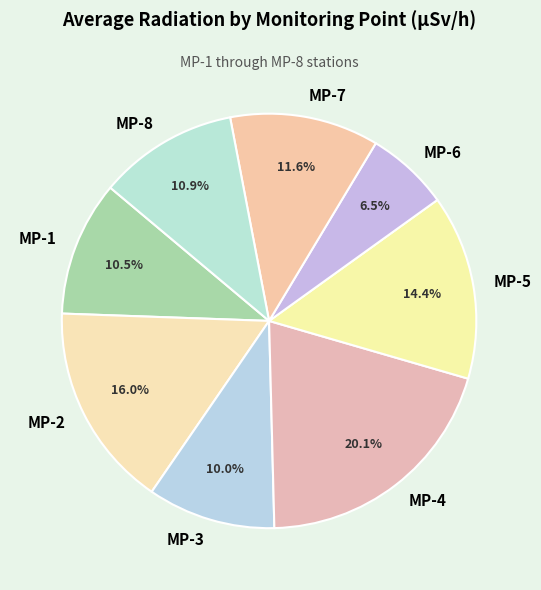

What percentage is the MP-4 slice, to the nearest percent?

20%